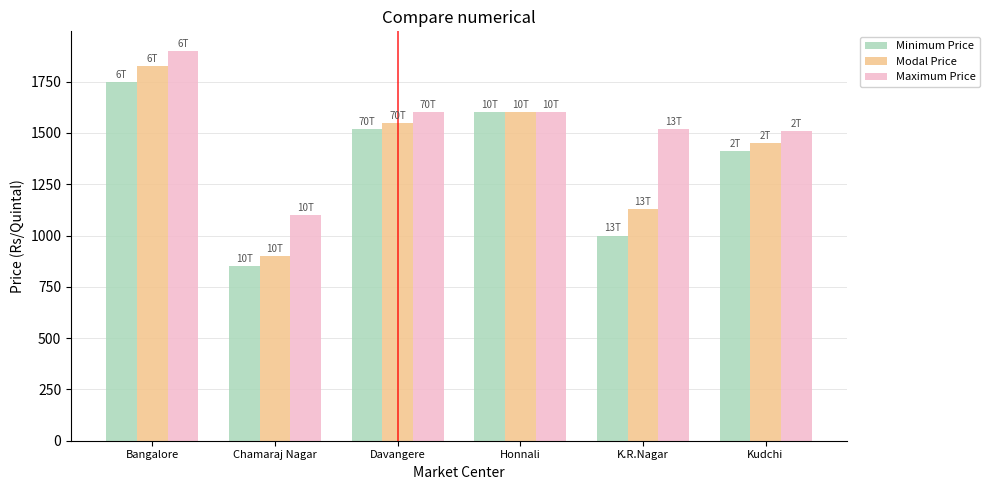

List the labels in order of Minimum Price value, smallest first.

Chamaraj Nagar, K.R.Nagar, Kudchi, Davangere, Honnali, Bangalore